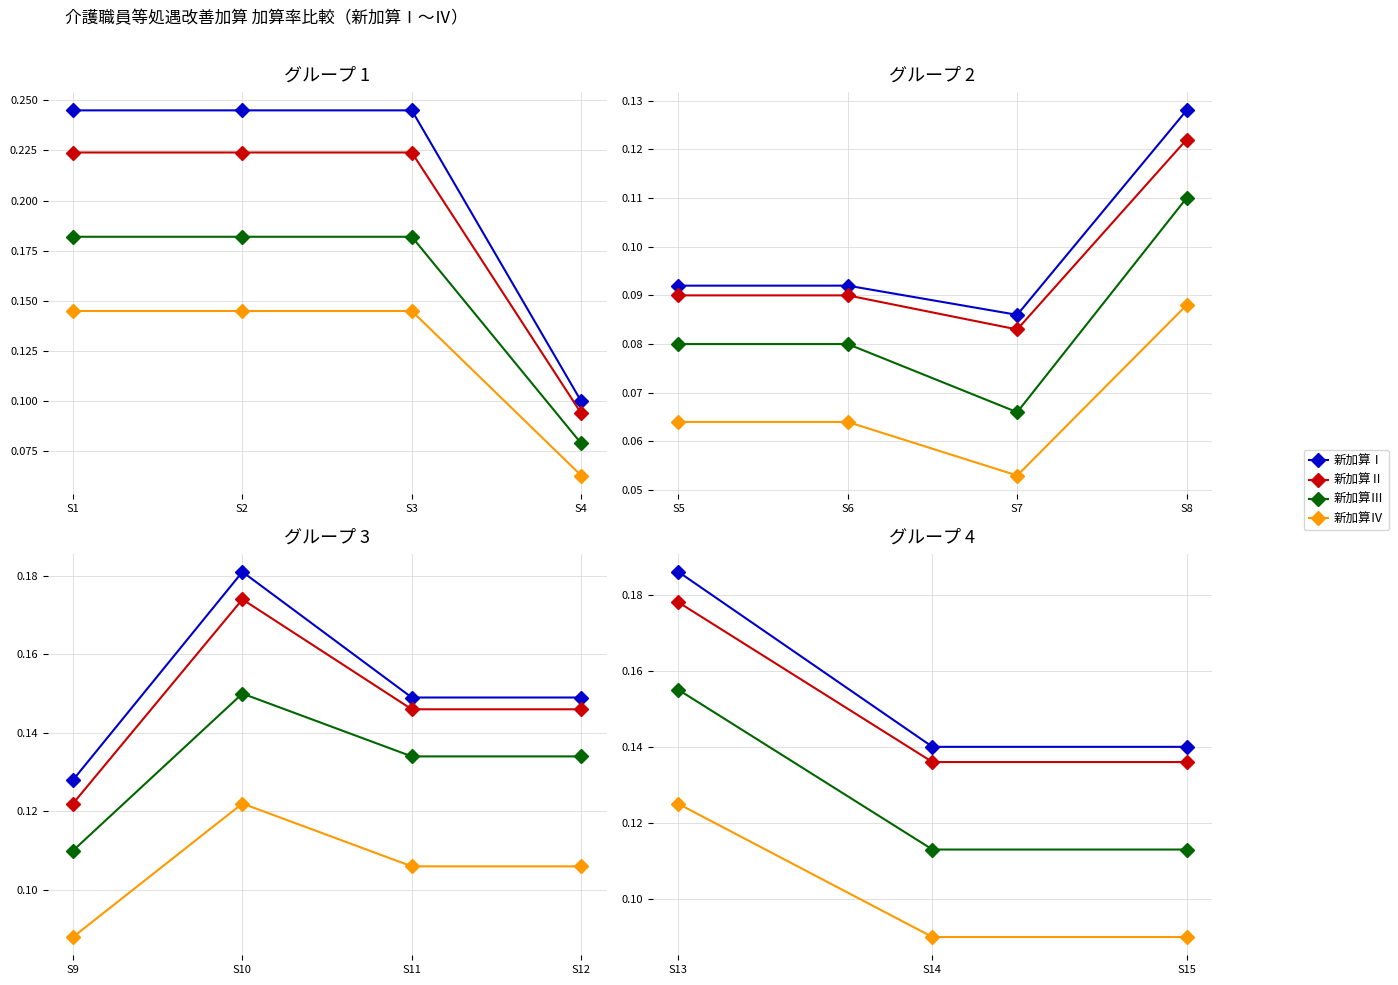

At which category is the sum across all series the highest?

S13